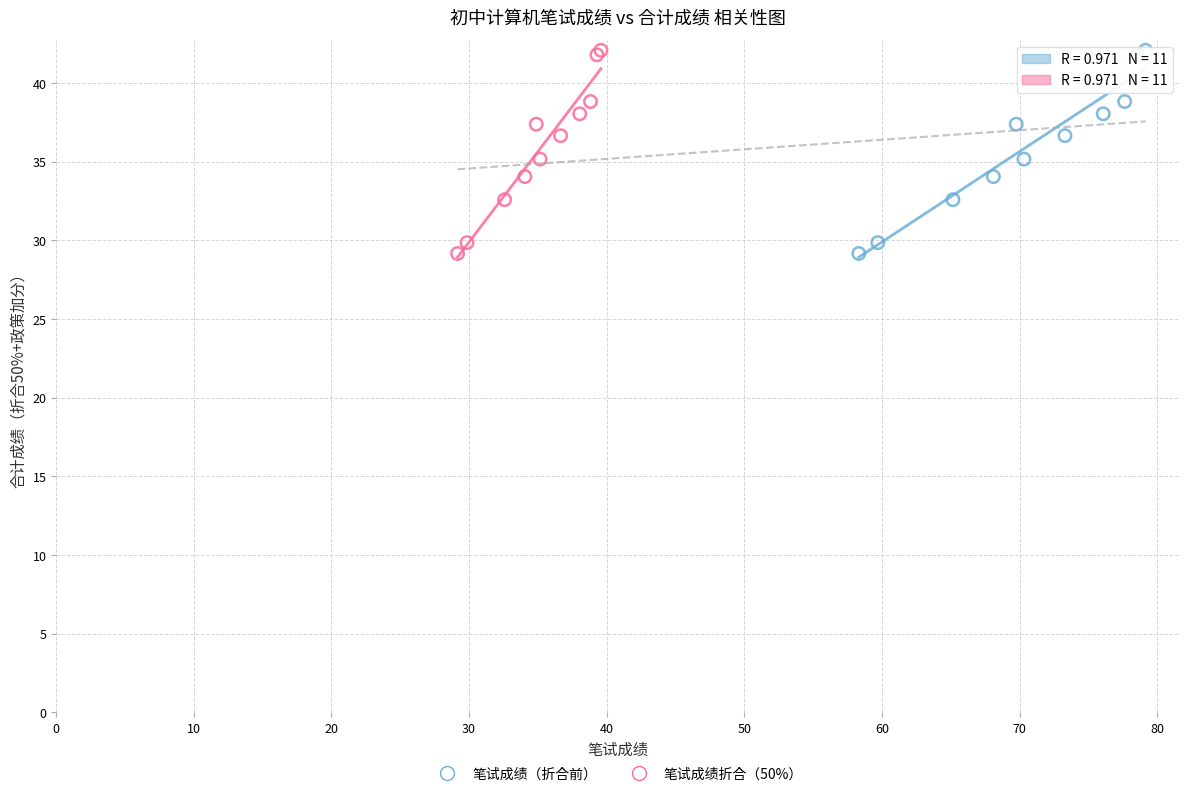

What are all the series names shown in the legend?

笔试成绩（折合前）, 笔试成绩折合（50%）